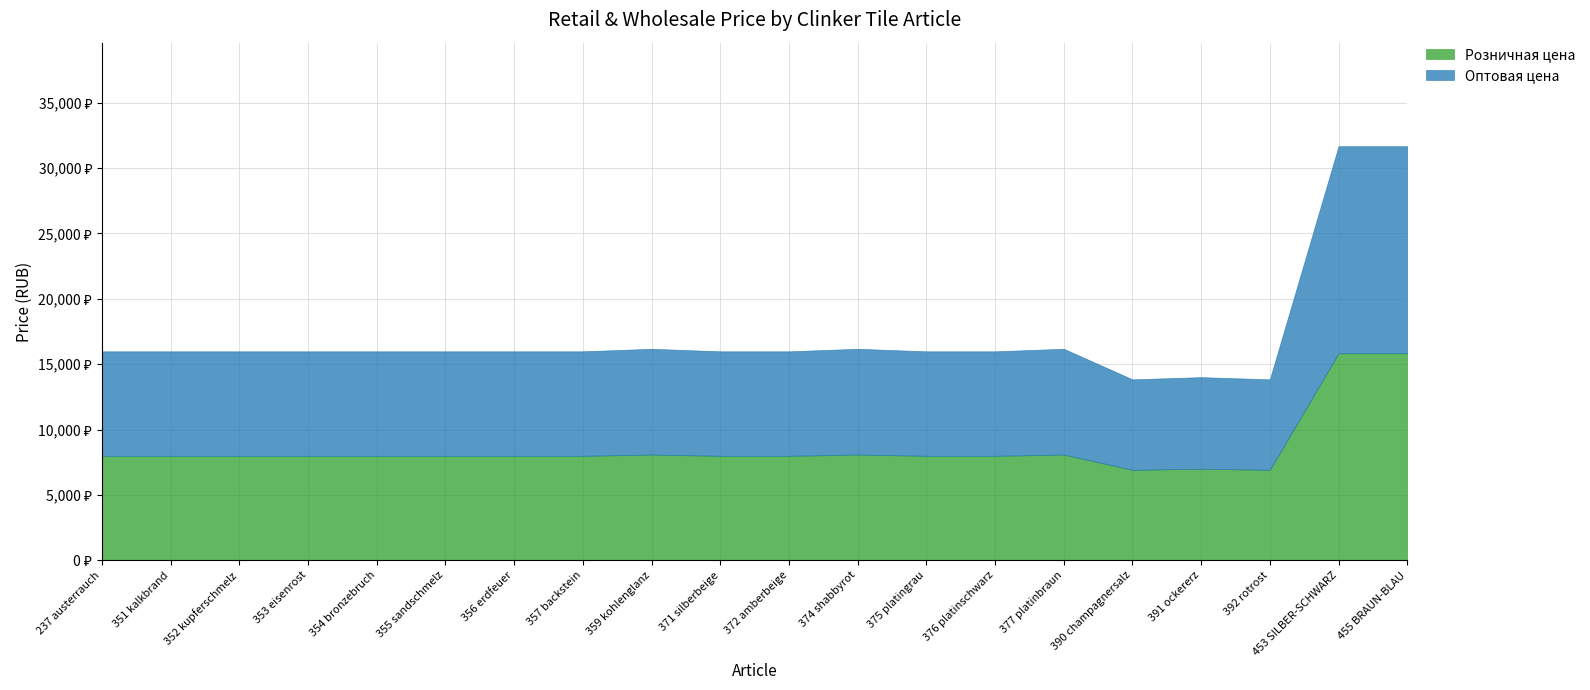

How many interior local valleys does the Оптовая цена series have?

2